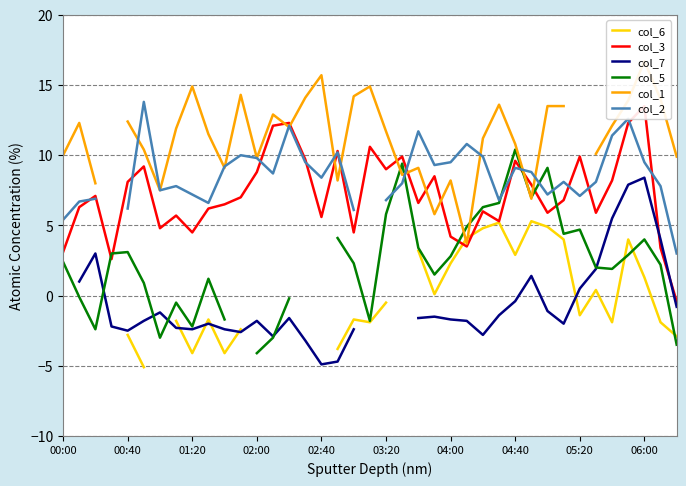

How many values in the col_7 series are below -1?

24